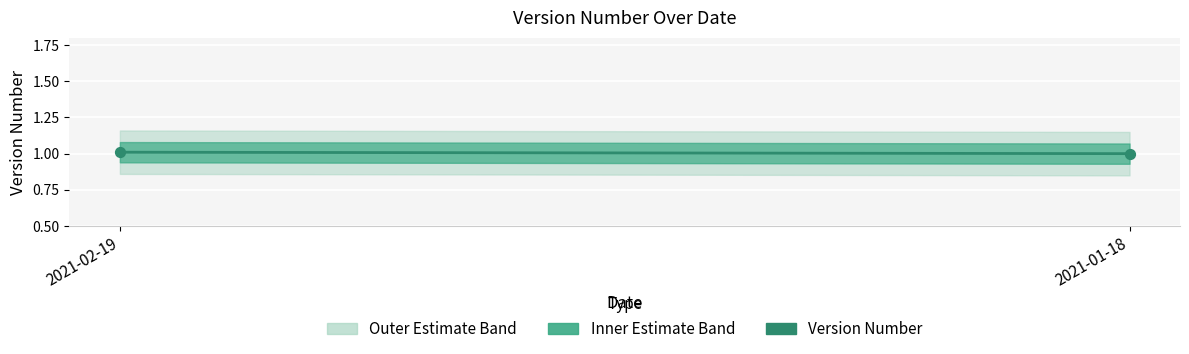

What is the average Y value?

1.0